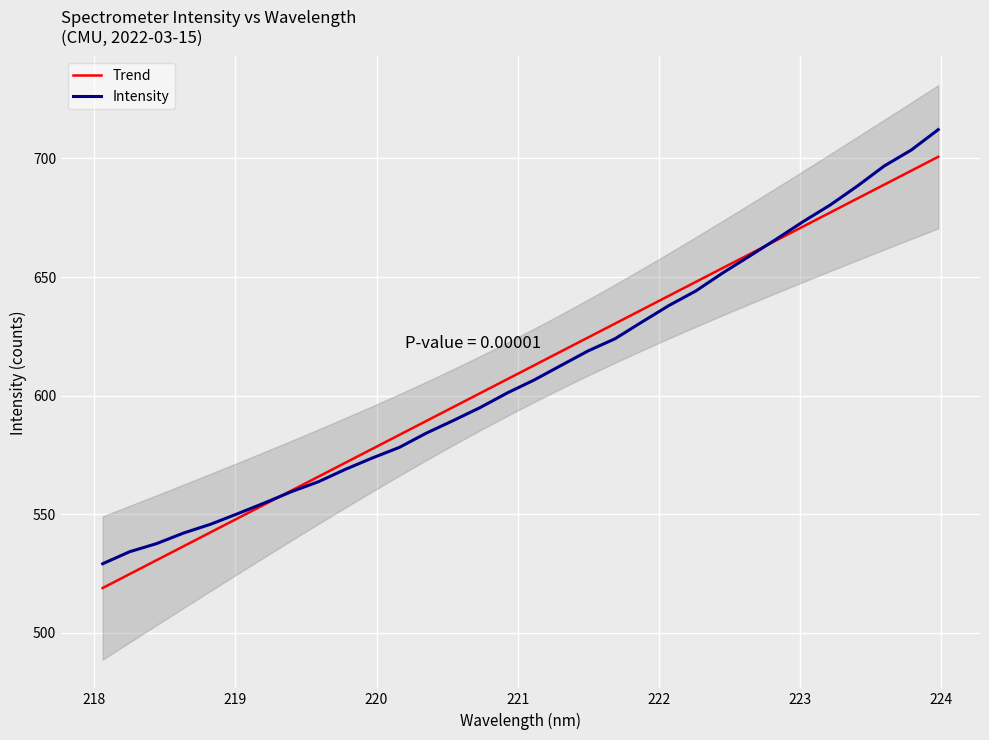

What is the highest value of the Intensity series?

712.1